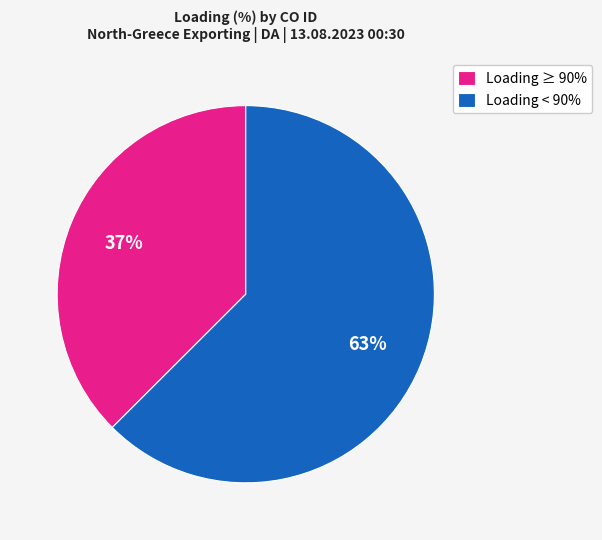

What is the largest slice in the pie chart?

Loading < 90%